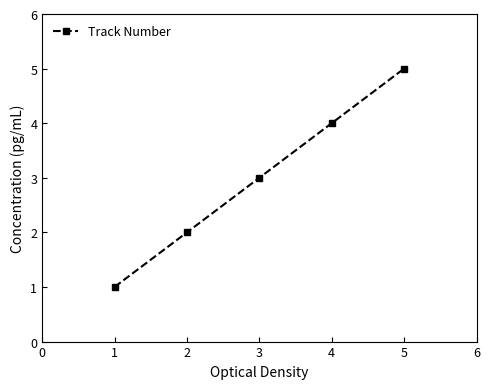

How many lines are shown in the chart?

1